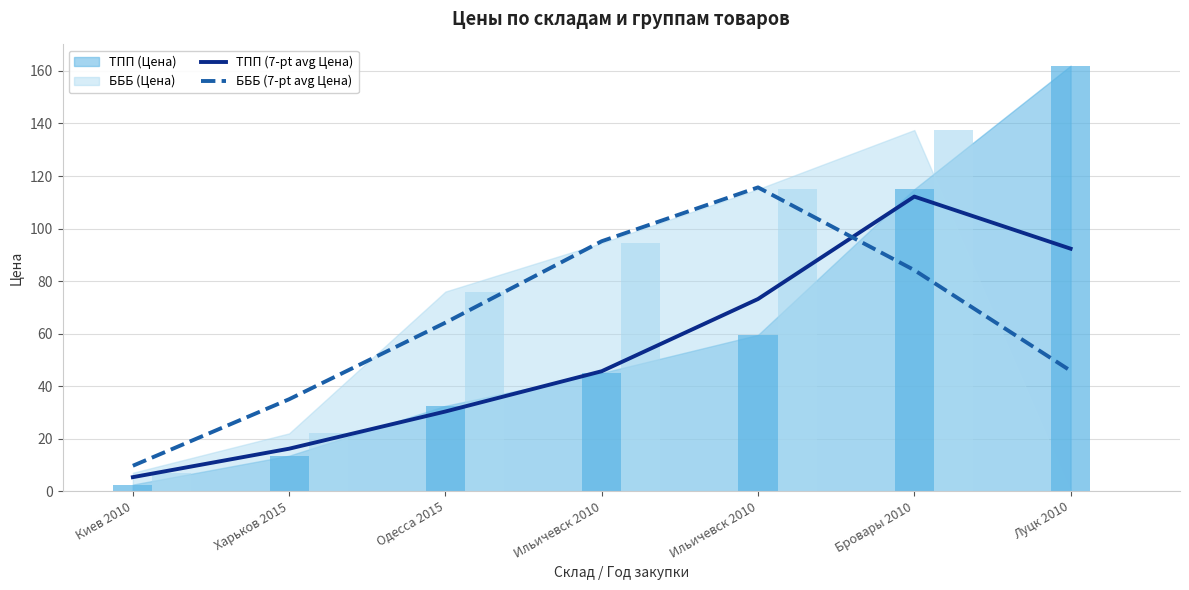

What is the average value of the ТПП (7-pt avg Цена) series?

53.6